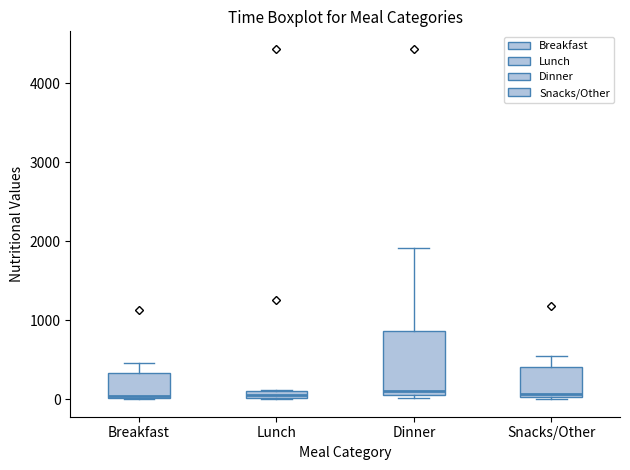

Where is the lower edge of the box for Breakfast on the y-axis? The values are not printed on the chart, so give them approximately, as read against the axis.

0